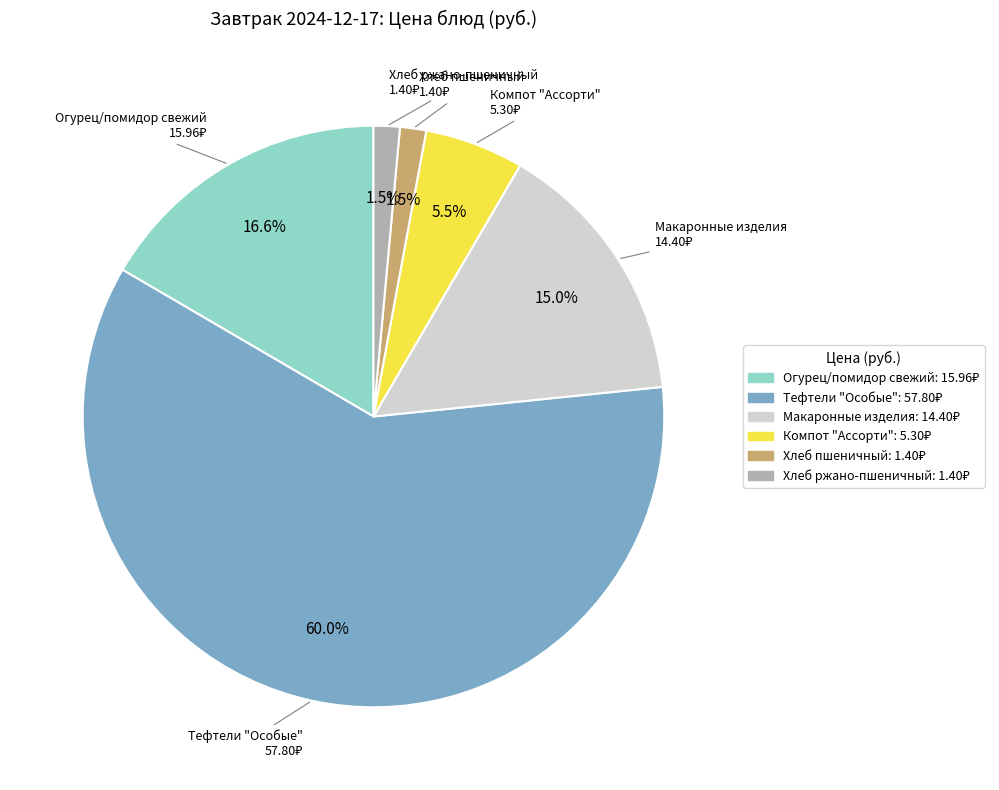

Which slice is the largest?

Тефтели "Особые"